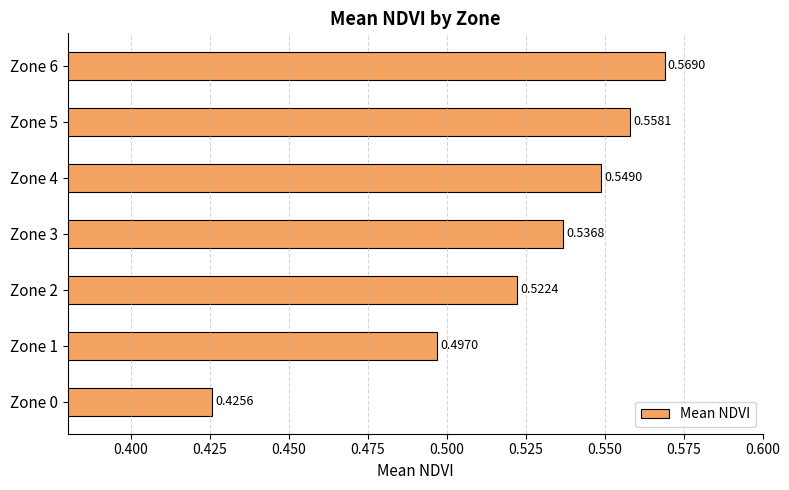

At which label is the value closest to 0?

Zone 0